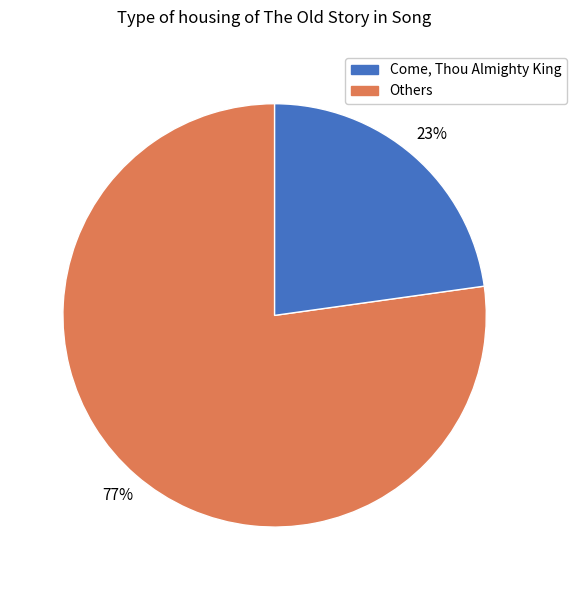

How many slices are in this pie chart?

2